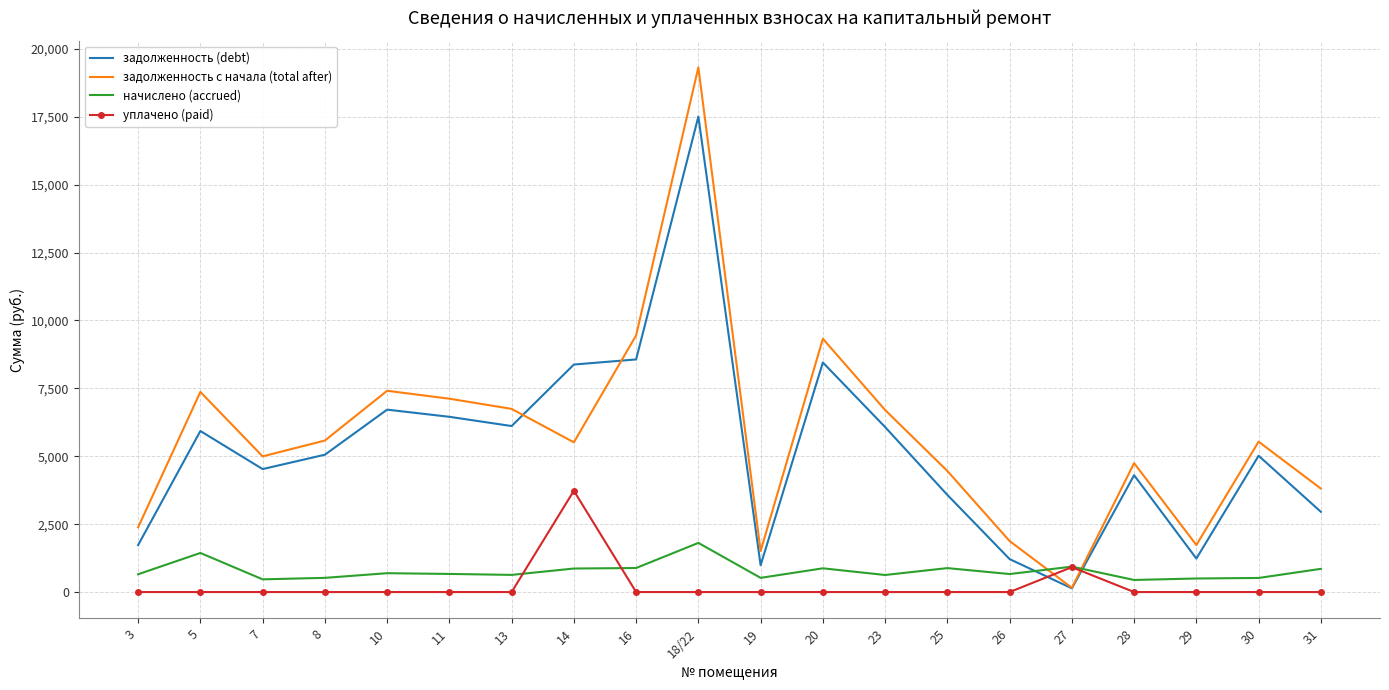

List the series in order of their peak value, highest first.

задолженность с начала (total after), задолженность (debt), уплачено (paid), начислено (accrued)